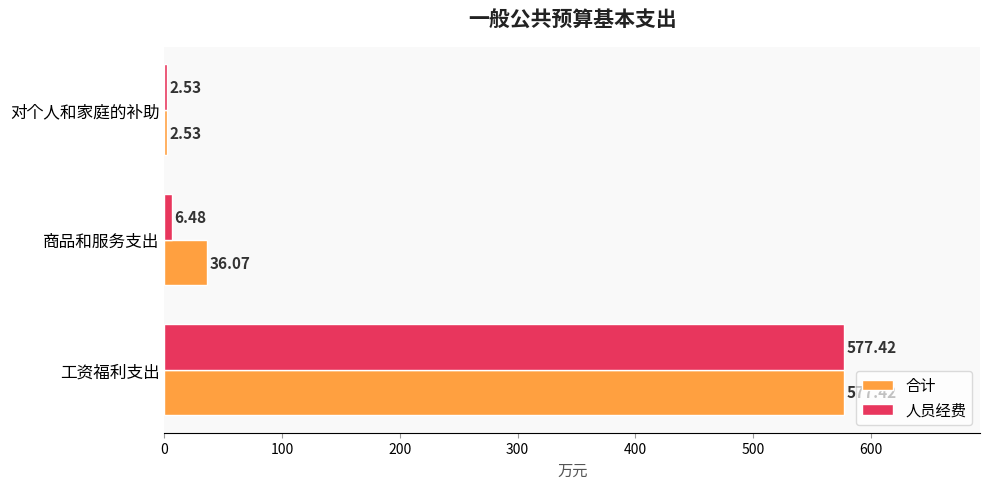

How many values in the 合计 series exceed 36?

2